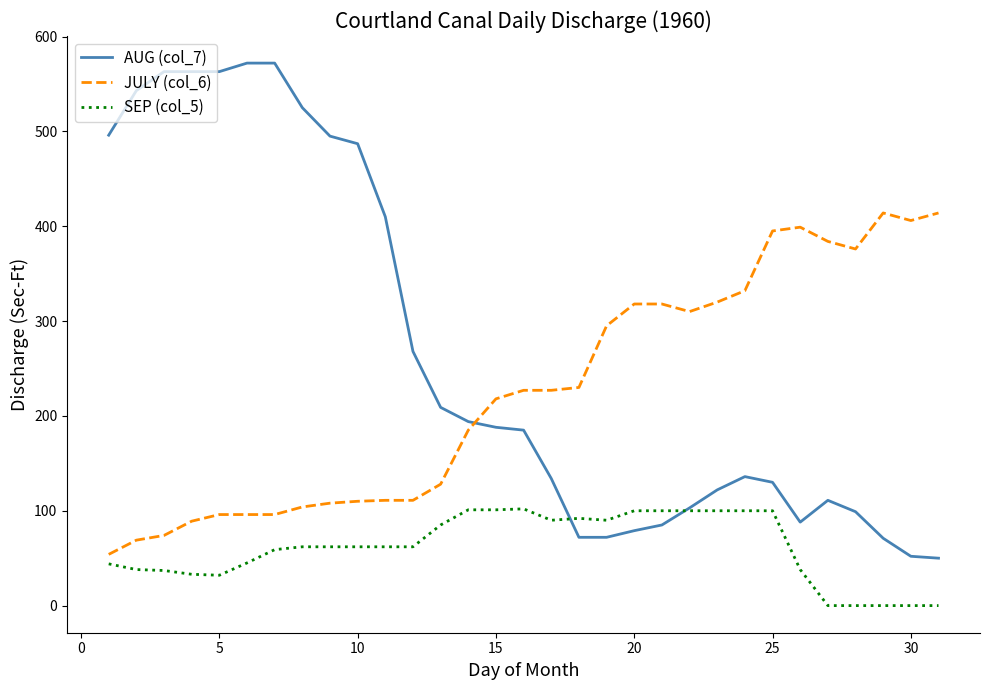

What is the difference between the second highest and second lowest values in the AUG (col_7) series?

520